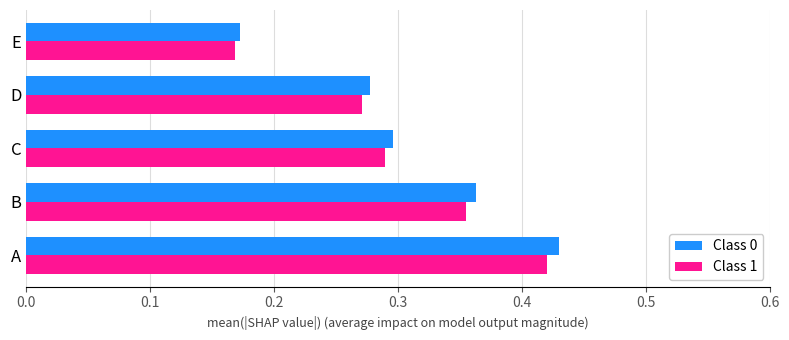

The value of Class 0 at A is 0.7. True or false?

False